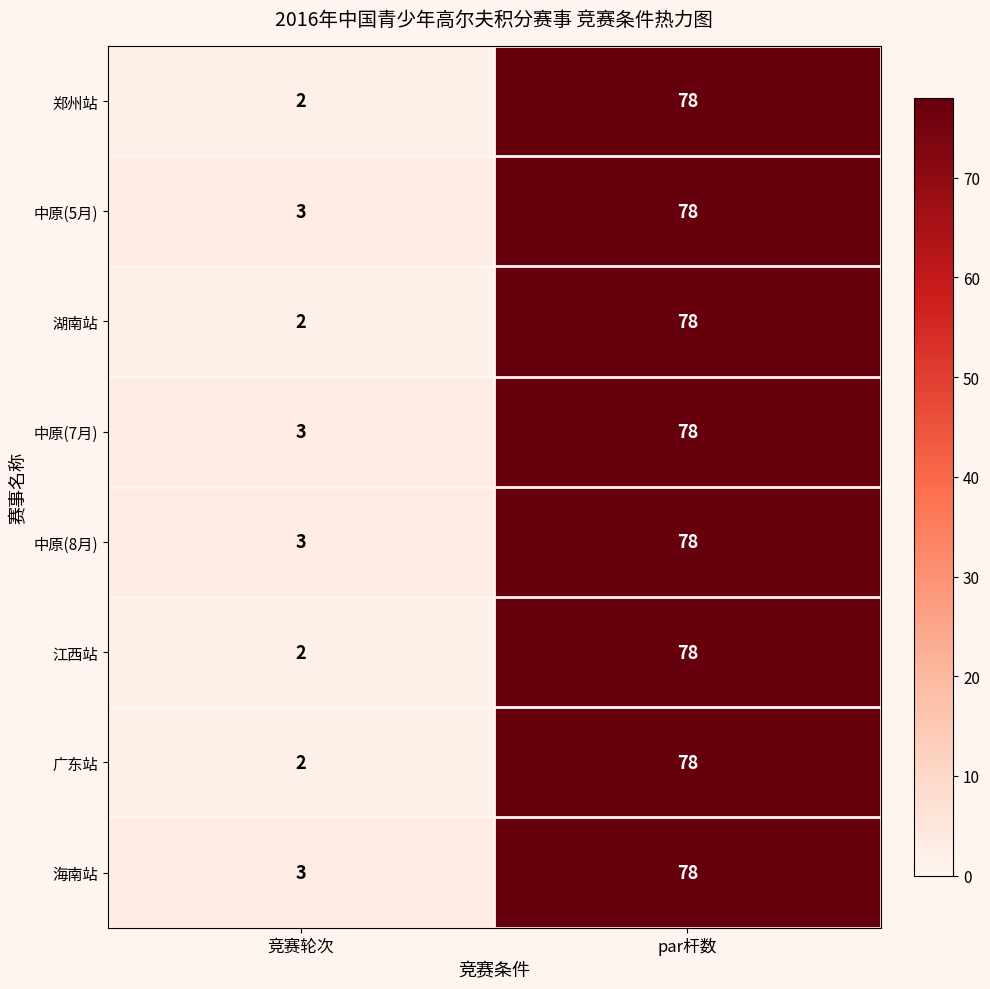

The value of 中原(8月) at par杆数 is 108. True or false?

False